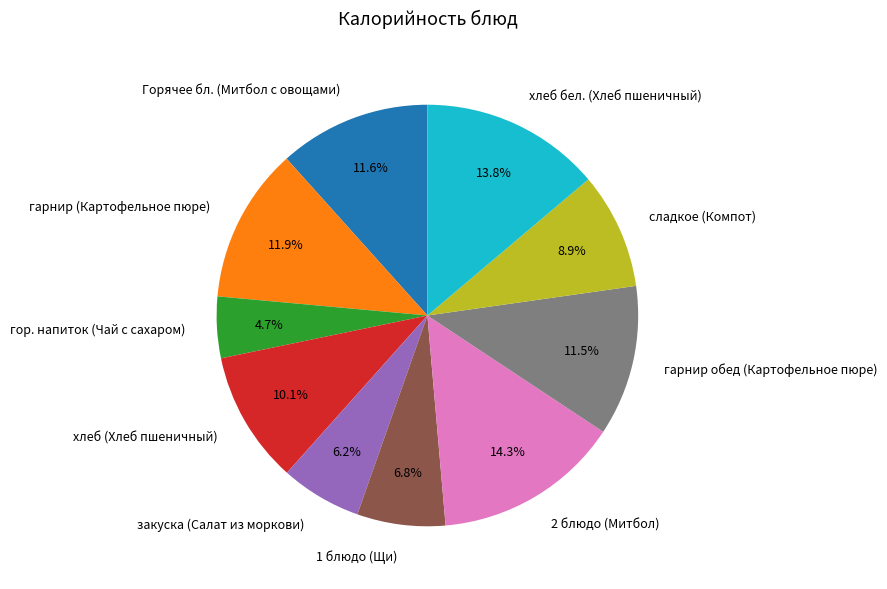

How many segments does this pie chart have?

10